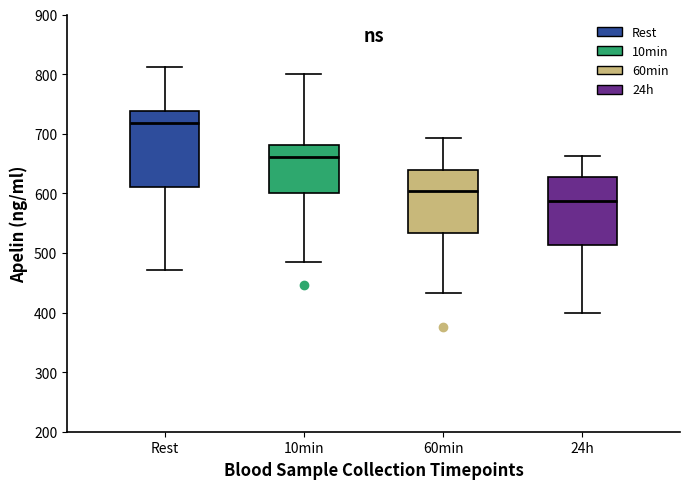

Reading left to right, transcribe this box plot: for each box, give where its median line is, the range the box spans, and where its two whiskers end, as read against the y-axis. The values are not printed on the chart, so give them approximately, as read against the axis.

Rest: median 720, box 610 to 740, whiskers 470 to 810
10min: median 660, box 600 to 680, whiskers 490 to 800
60min: median 600, box 530 to 640, whiskers 430 to 690
24h: median 590, box 510 to 630, whiskers 400 to 660